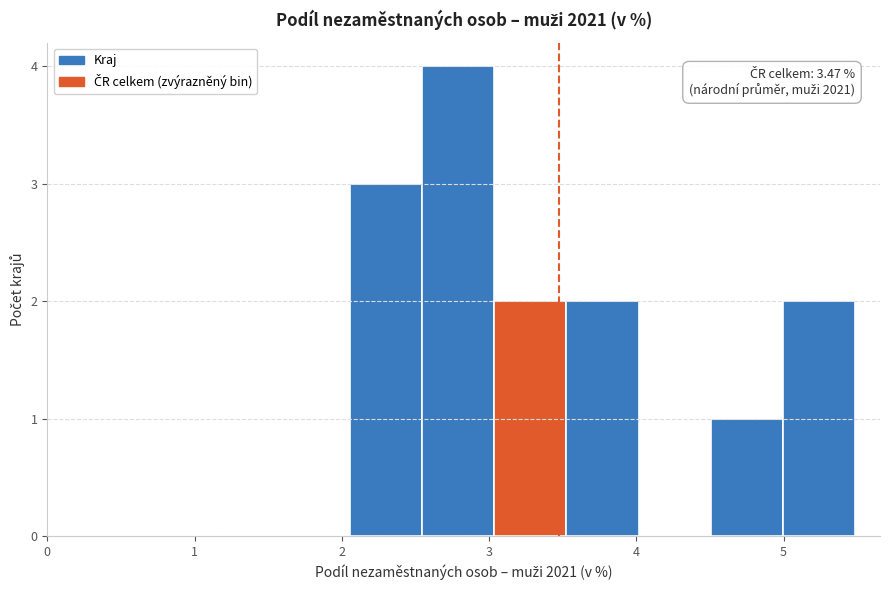

Which range on the x-axis has the tallest bar?

2.5 to 3.0